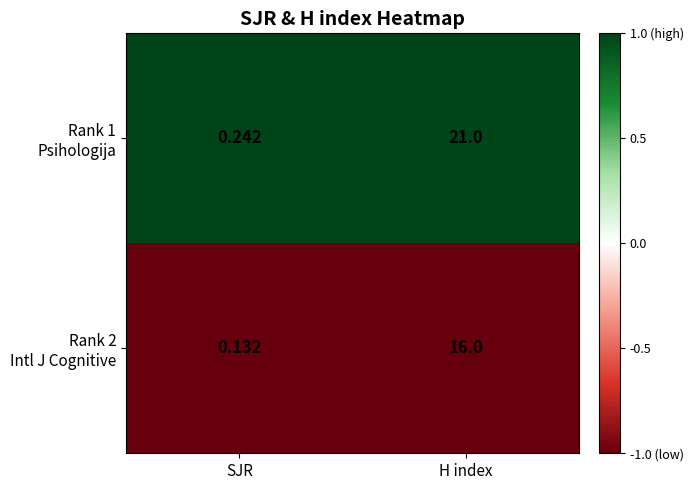

At which category is the sum across all series the highest?

H index